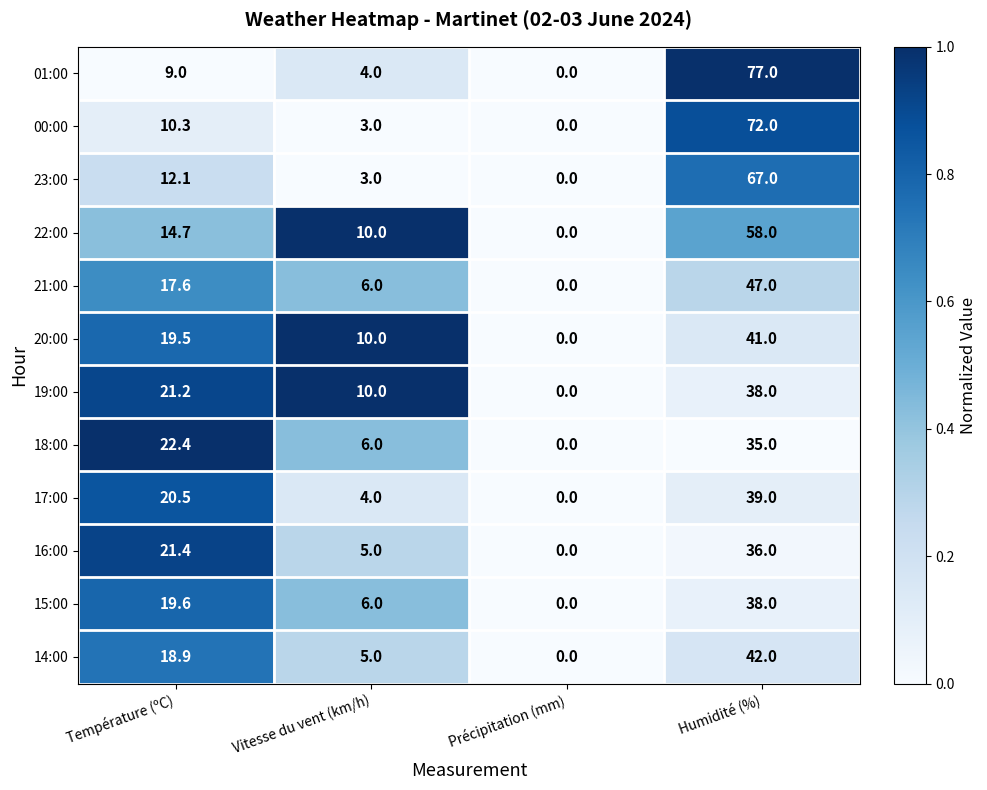

What is the total value across all series at Vitesse du vent (km/h)?

72.0